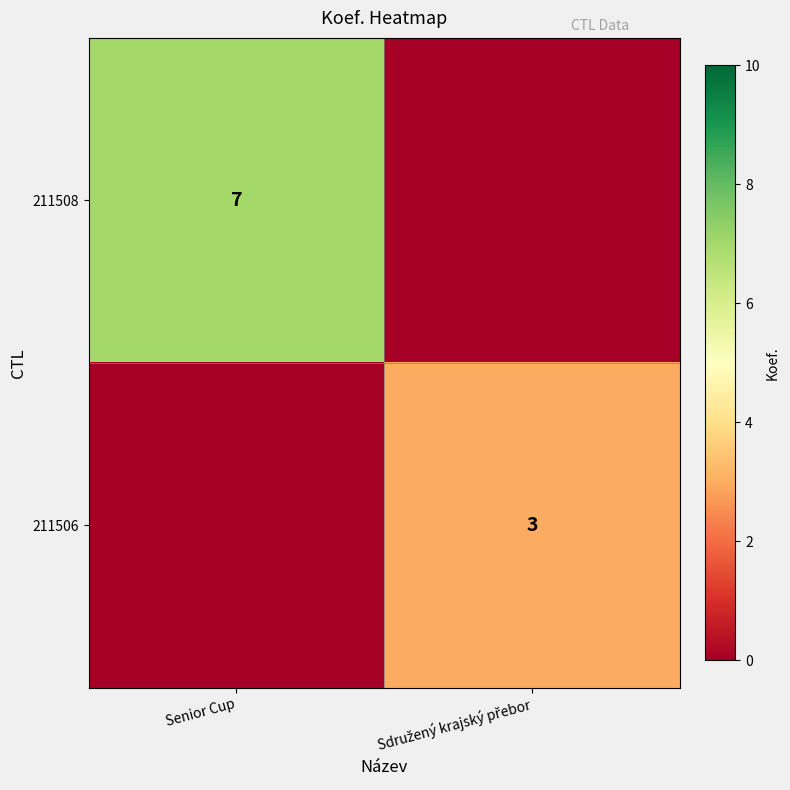

What is the difference between the highest and lowest values at Sdružený krajský přebor?

3